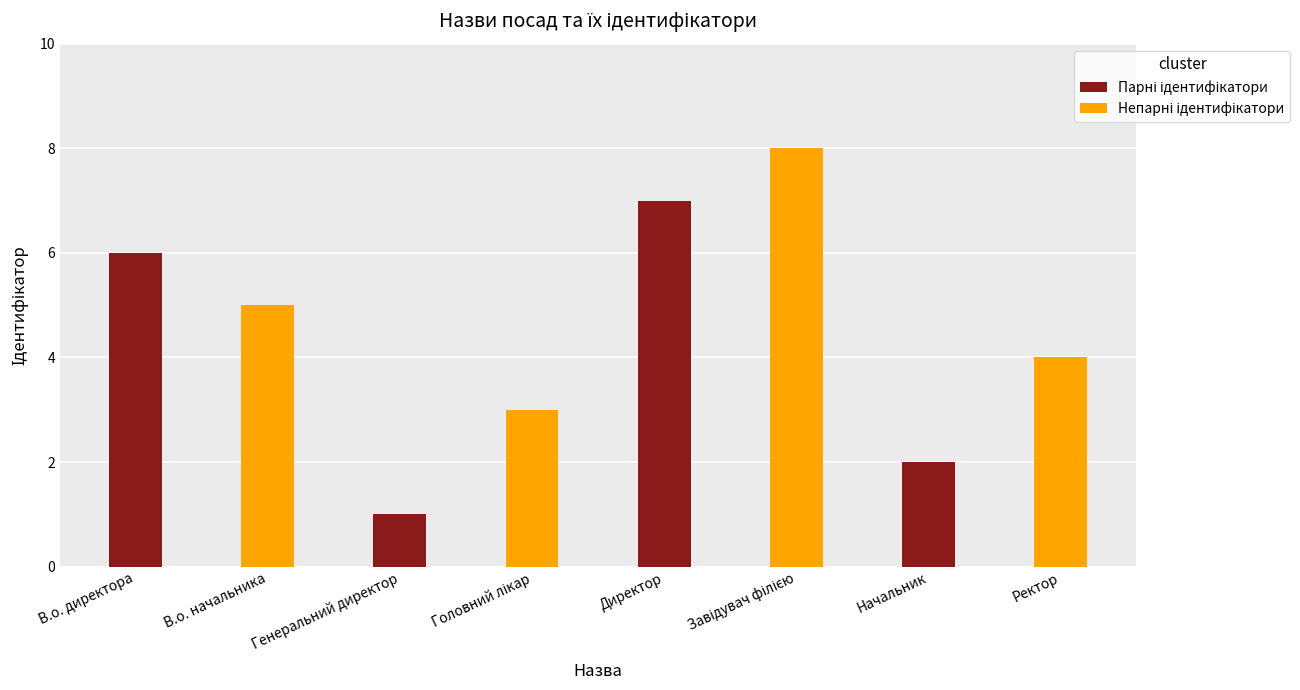

At which category is the sum across all series the highest?

Директор